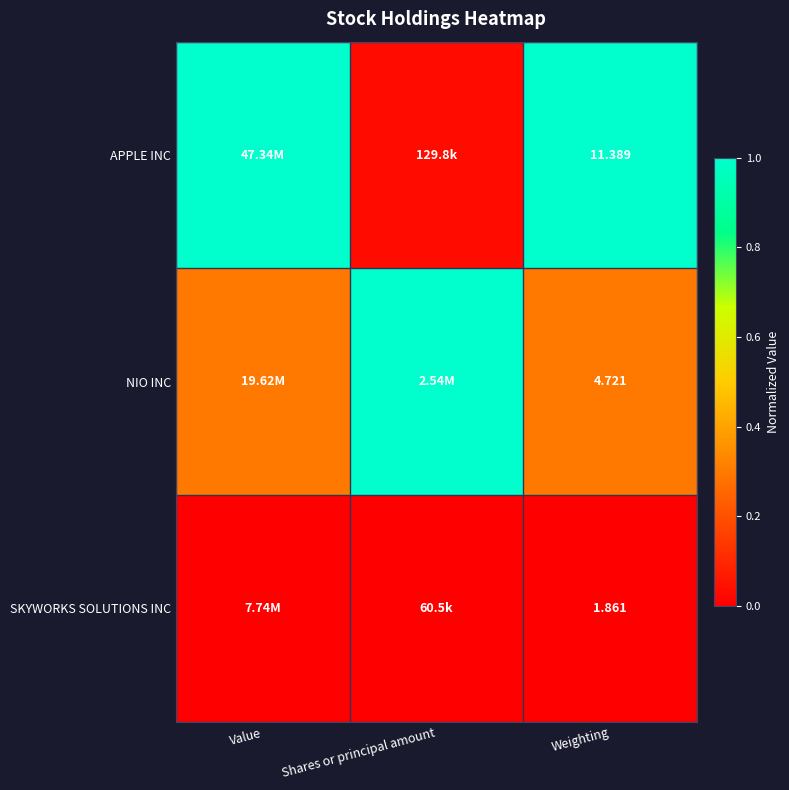

What is the difference between the highest and lowest values at Weighting?

9.5